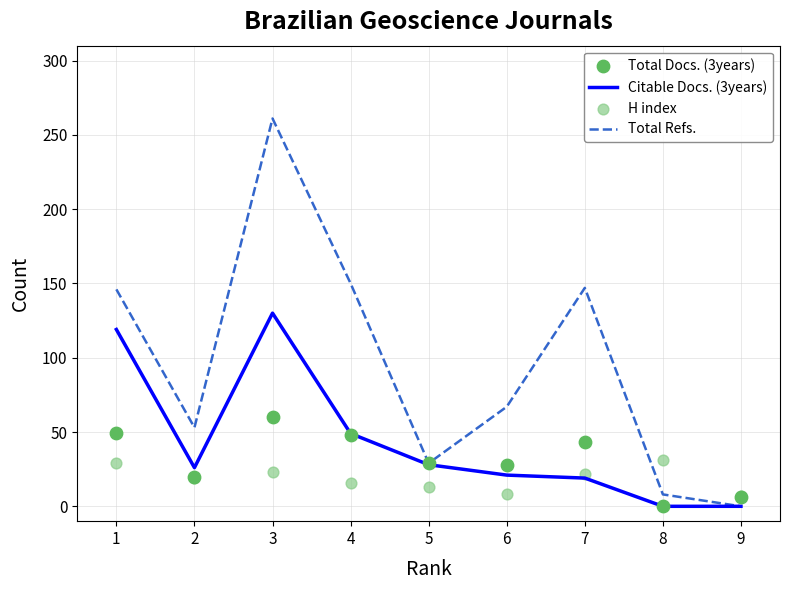

At which category is the sum across all series the highest?

3